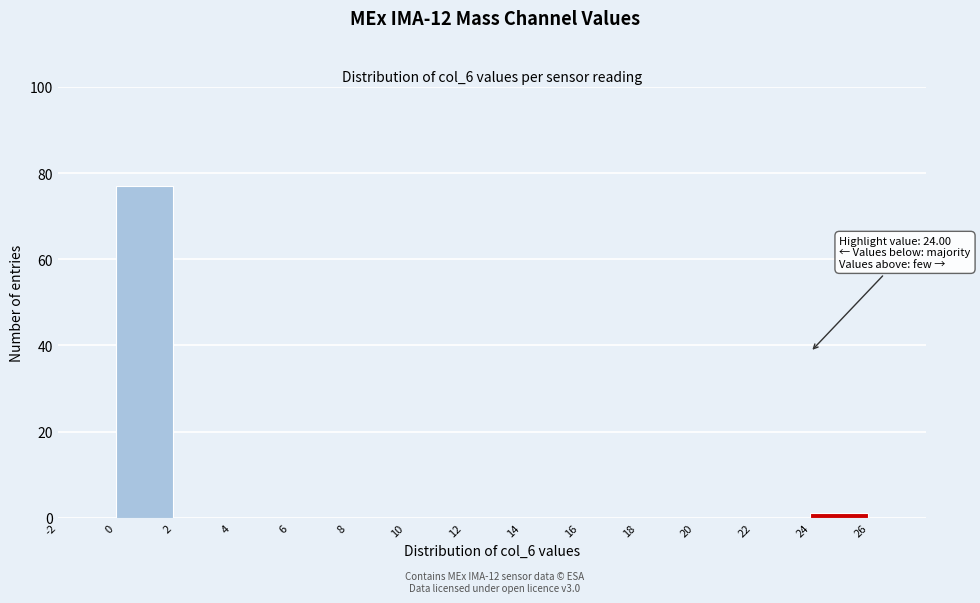

Which range on the x-axis has the tallest bar?

0 to 2